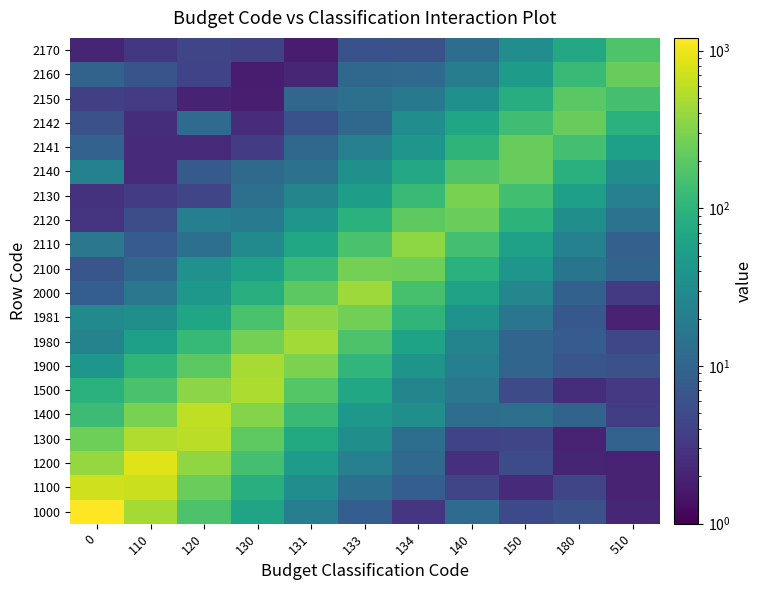

What is the spread (max minus min) of values at 180?

227.8